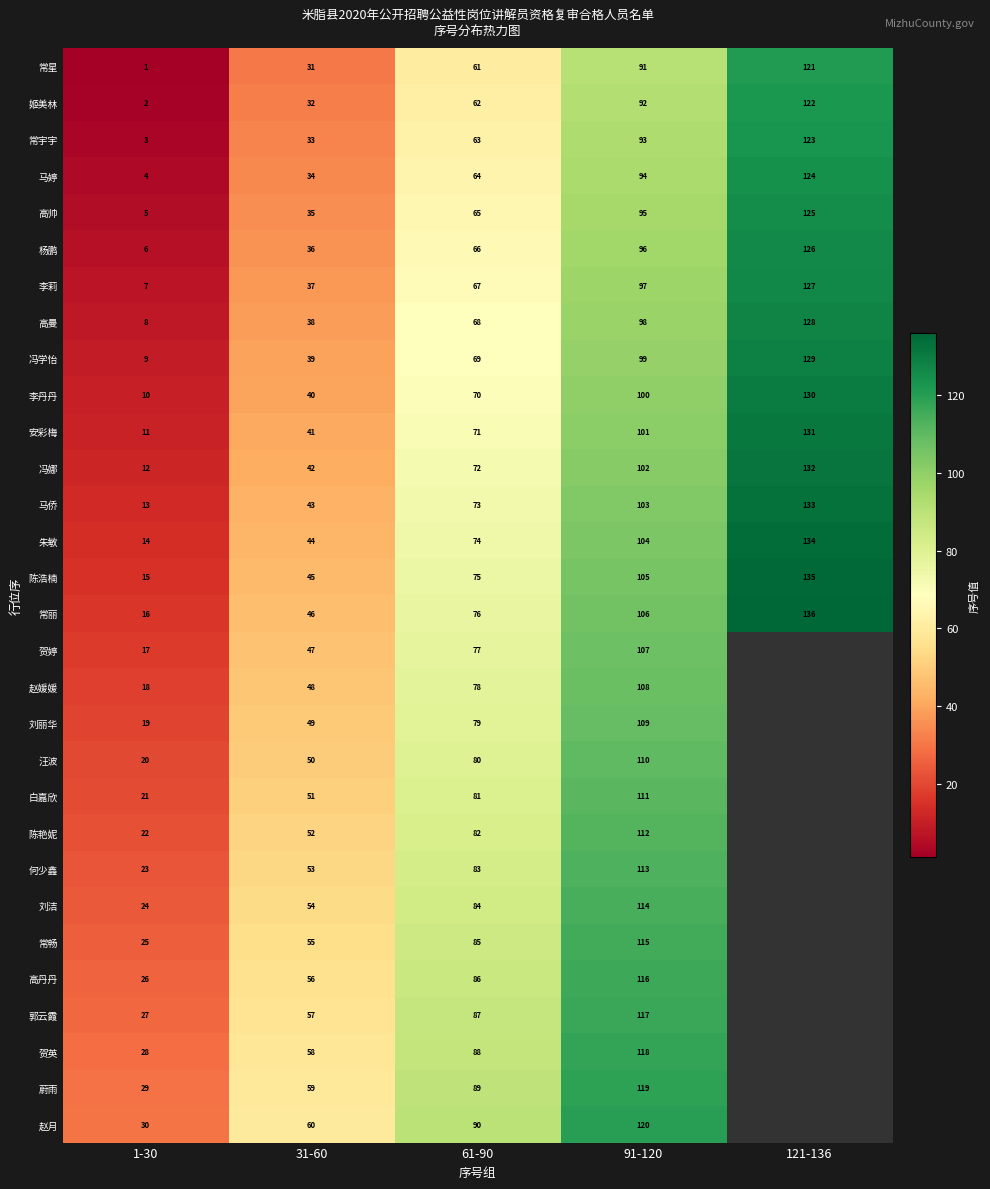

What is the total value across all series at 1-30?

465